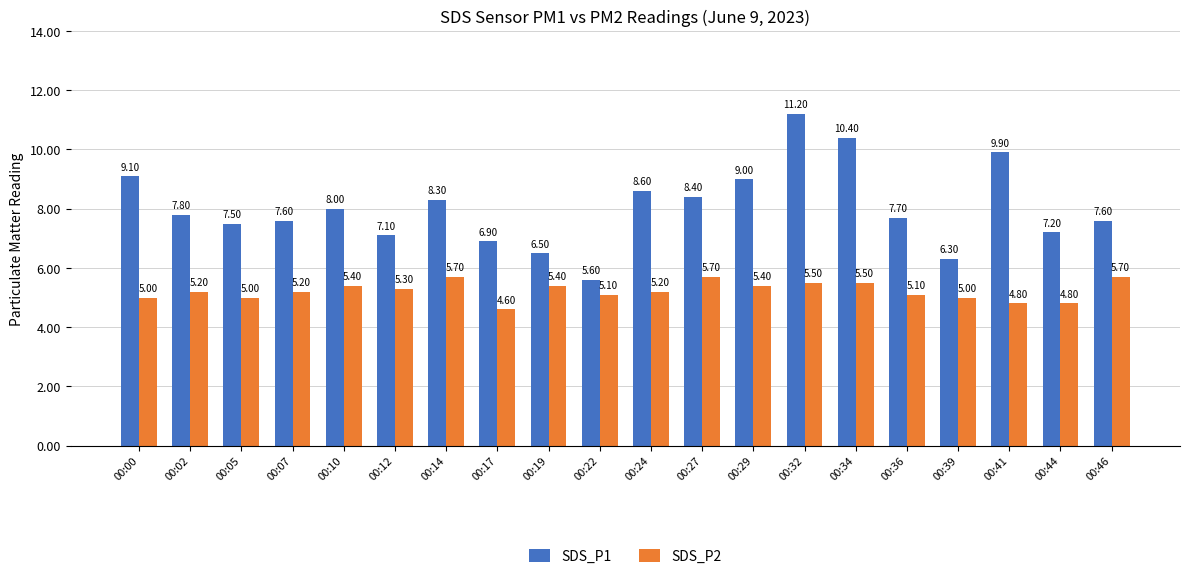

What is the value of the SDS_P2 bar at the 19th from the left?

4.8